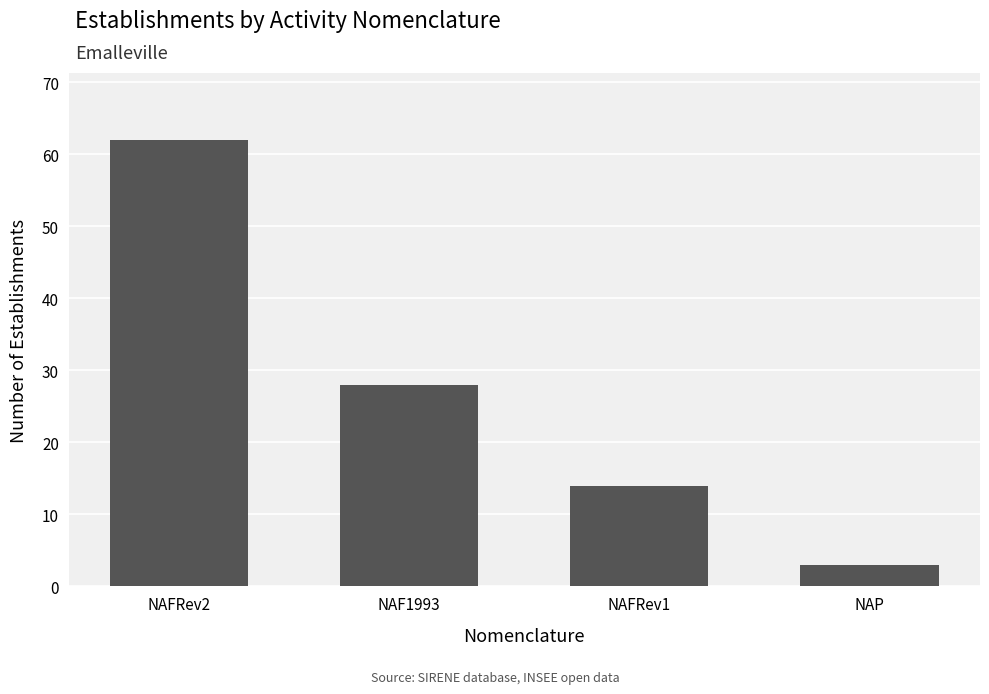

The value at NAP is 3. True or false?

True